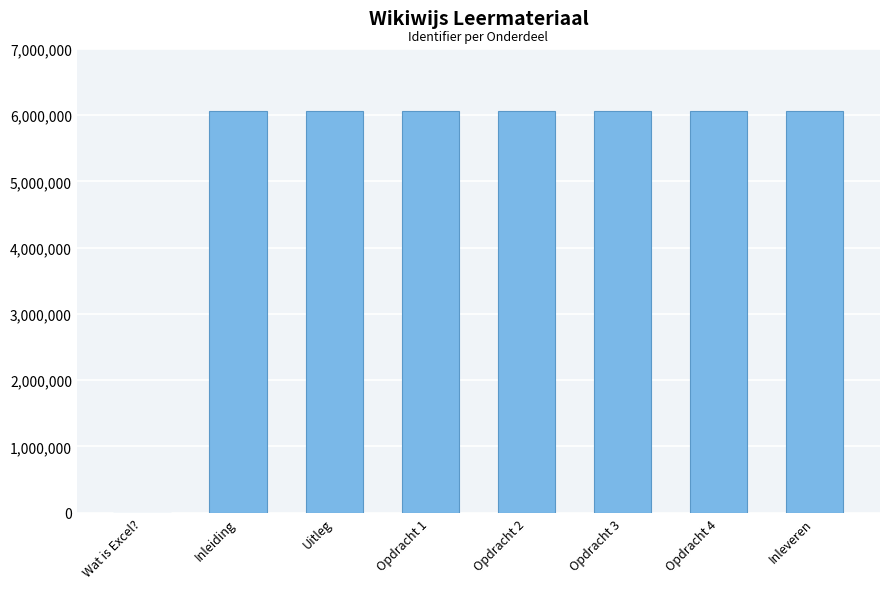

How many data points does each series have?

8